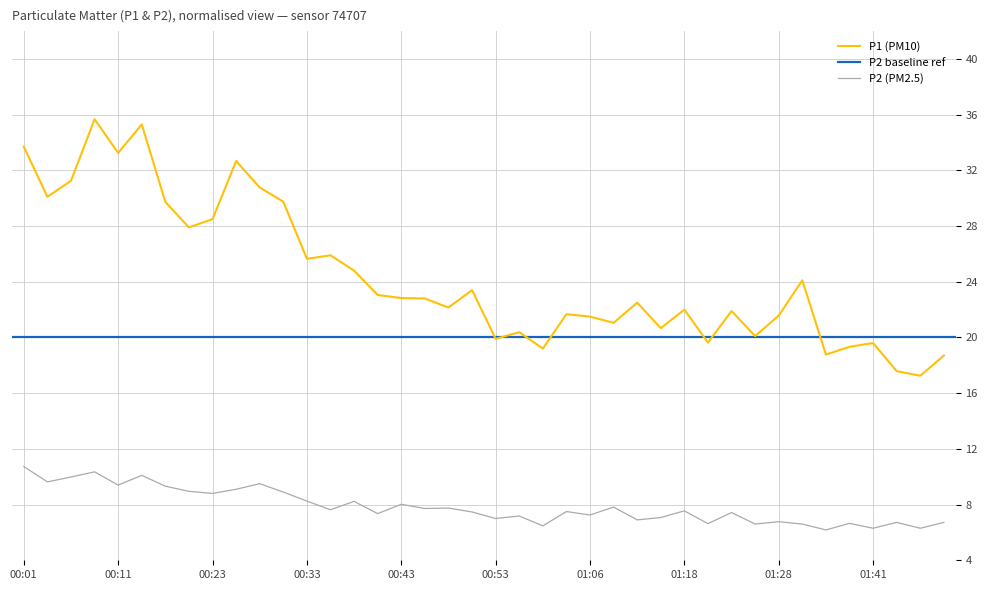

The value of P1 at 01:48 is 17.2. True or false?

True